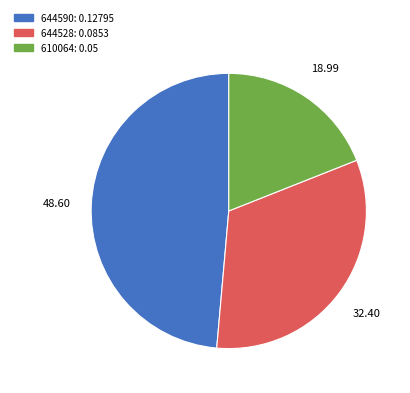

Which slice is the largest?

644590